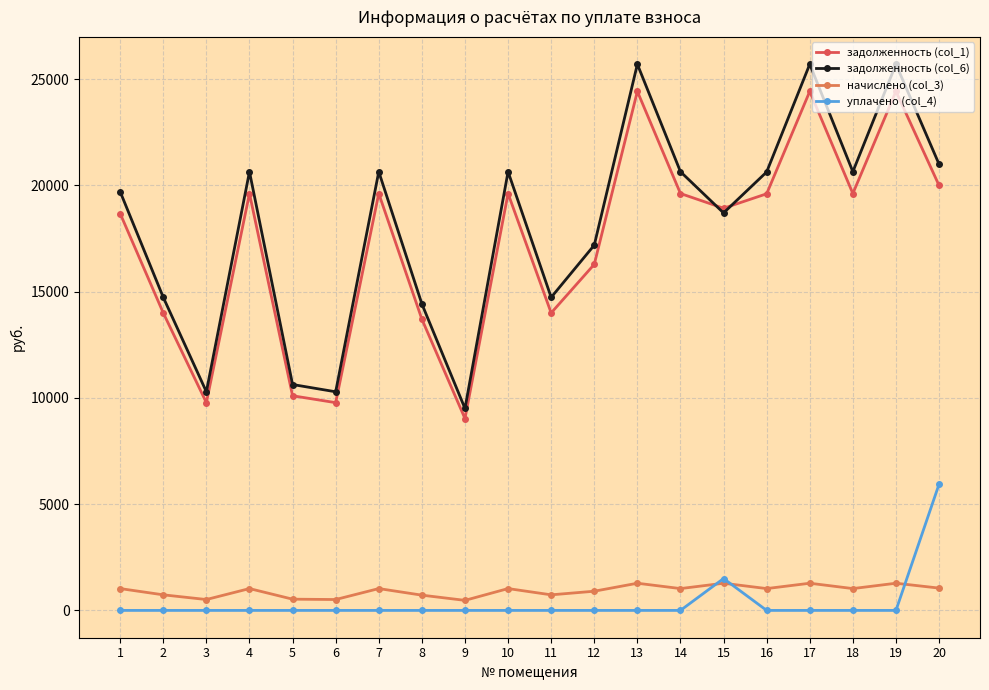

What is the value of the задолженность (col_6) point at the 3rd from the left?

10289.7